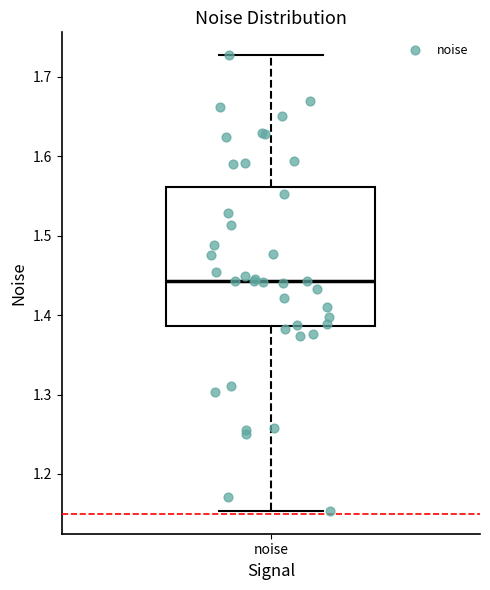

Where is the upper edge of the box for noise on the y-axis? The values are not printed on the chart, so give them approximately, as read against the axis.

1.56